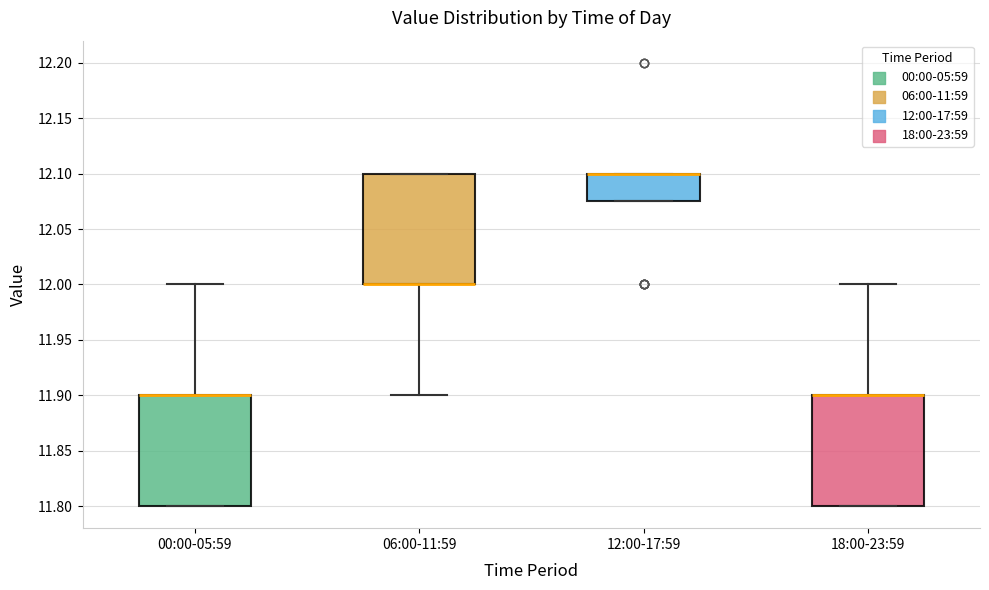

Where is the lower edge of the box for 12:00-17:59 on the y-axis? The values are not printed on the chart, so give them approximately, as read against the axis.

12.075